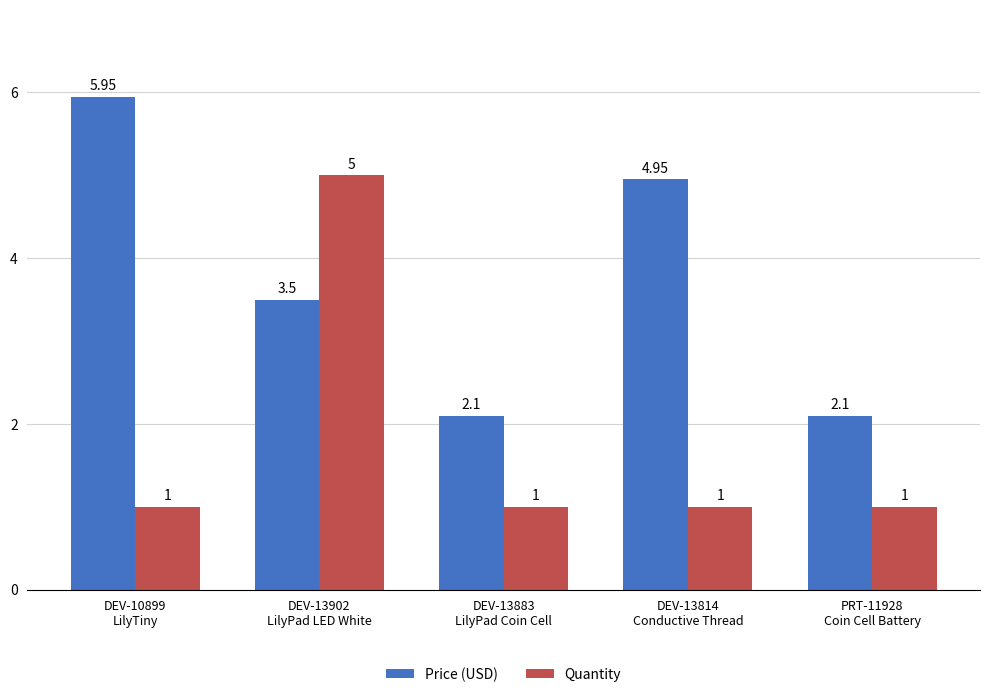

Which series has the largest total across all categories?

Price (USD)